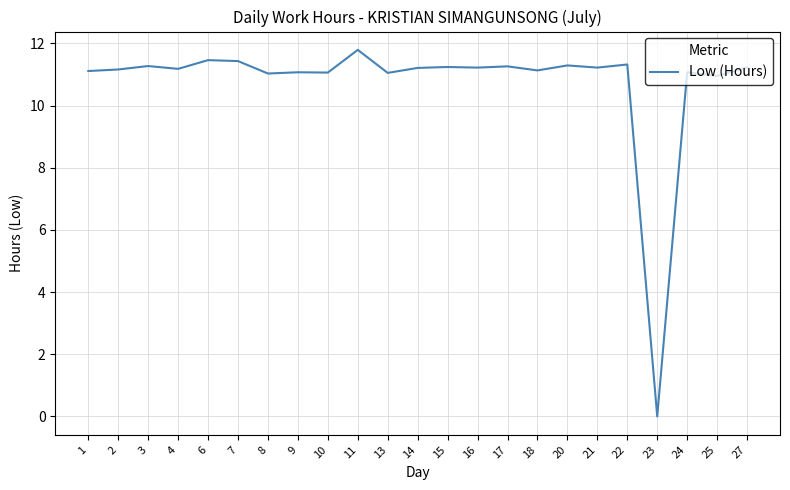

At which label does the data first exceed 11?

1